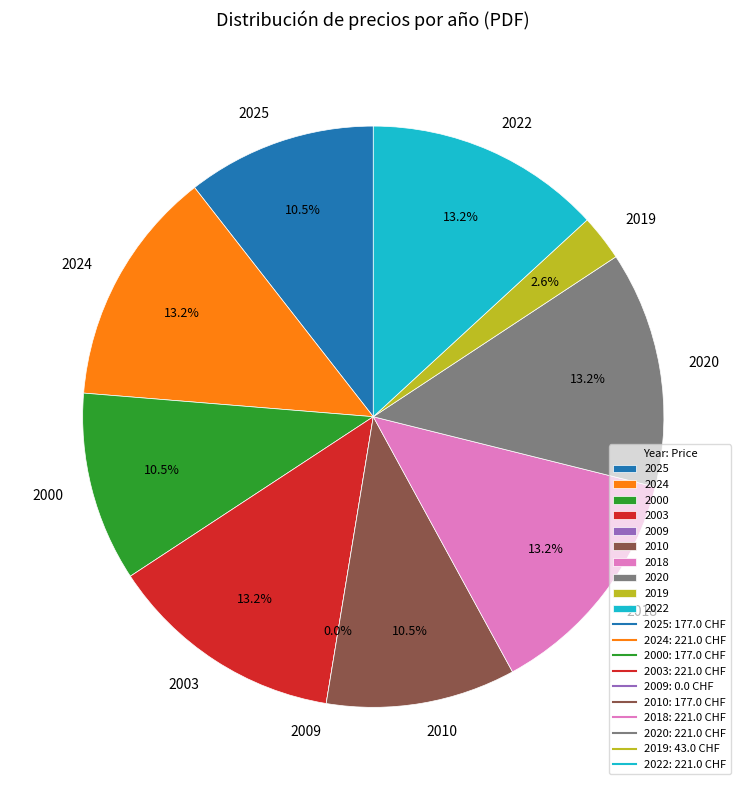

What is the largest slice in the pie chart?

2024